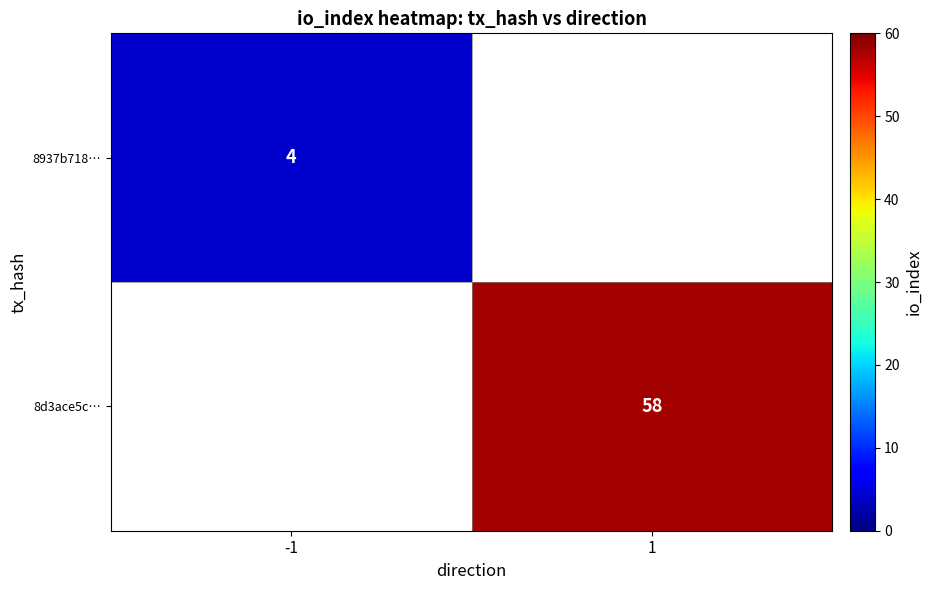

True or false: 8d3ace5c… has a value of 58 at 1.

True